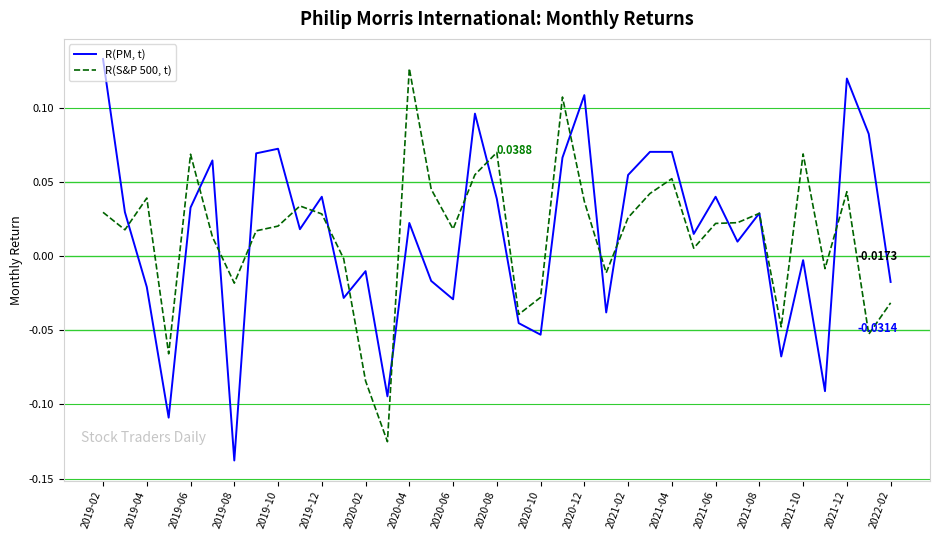

In R(S&P 500, t), how many points are higher than both neighbors (excluding endpoints)?

10